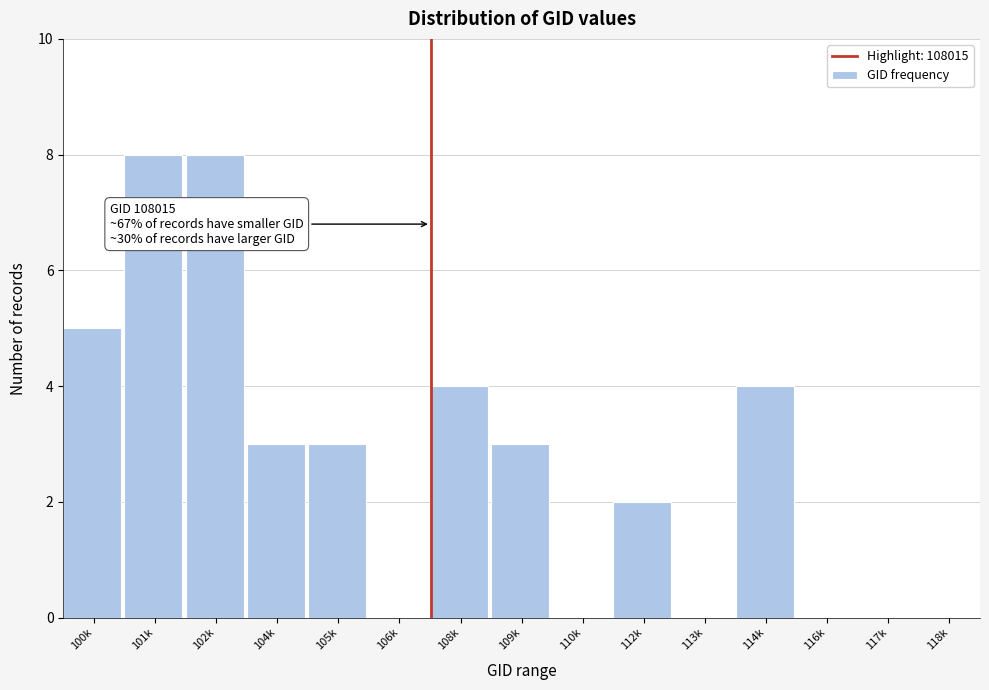

Reading right to left, transcribe all the data shown in this chart.

118k=0	117k=0	116k=0	114k=4	113k=0	112k=2	110k=0	109k=3	108k=4	106k=0	105k=3	104k=3	102k=8	101k=8	100k=5